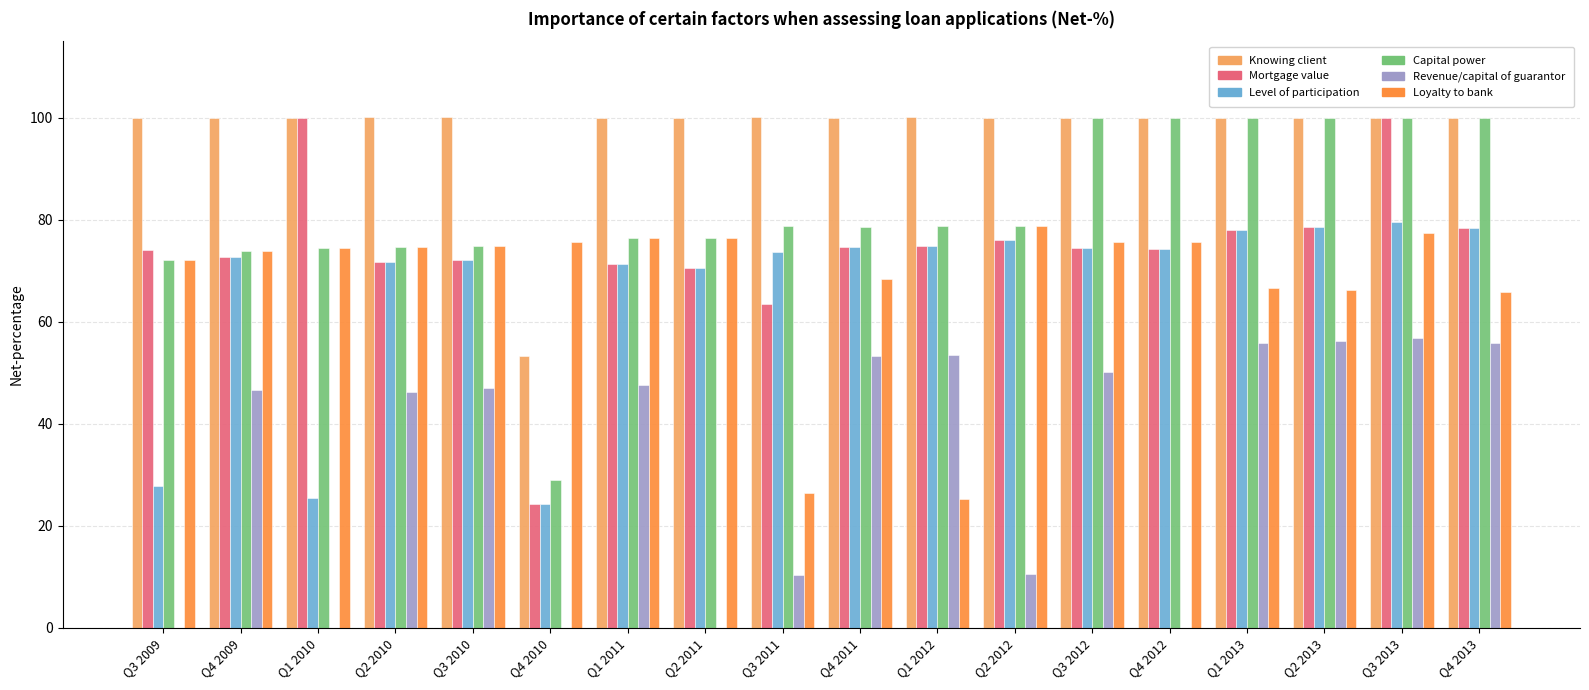

What is the total value across all series at Q1 2010?

374.5